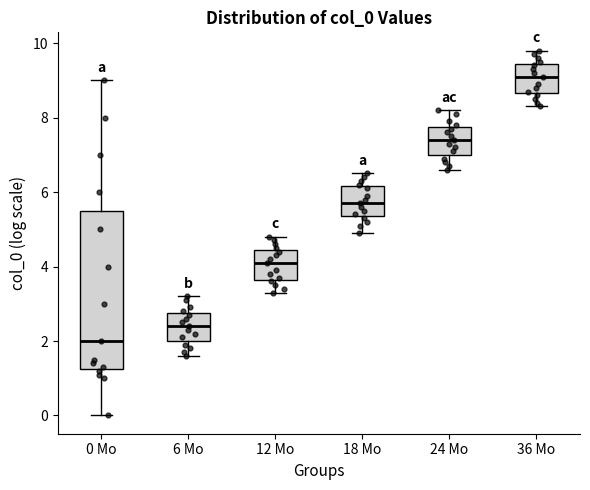

Where does the median line of the box for 6 Mo sit on the y-axis? The values are not printed on the chart, so give them approximately, as read against the axis.

2.4